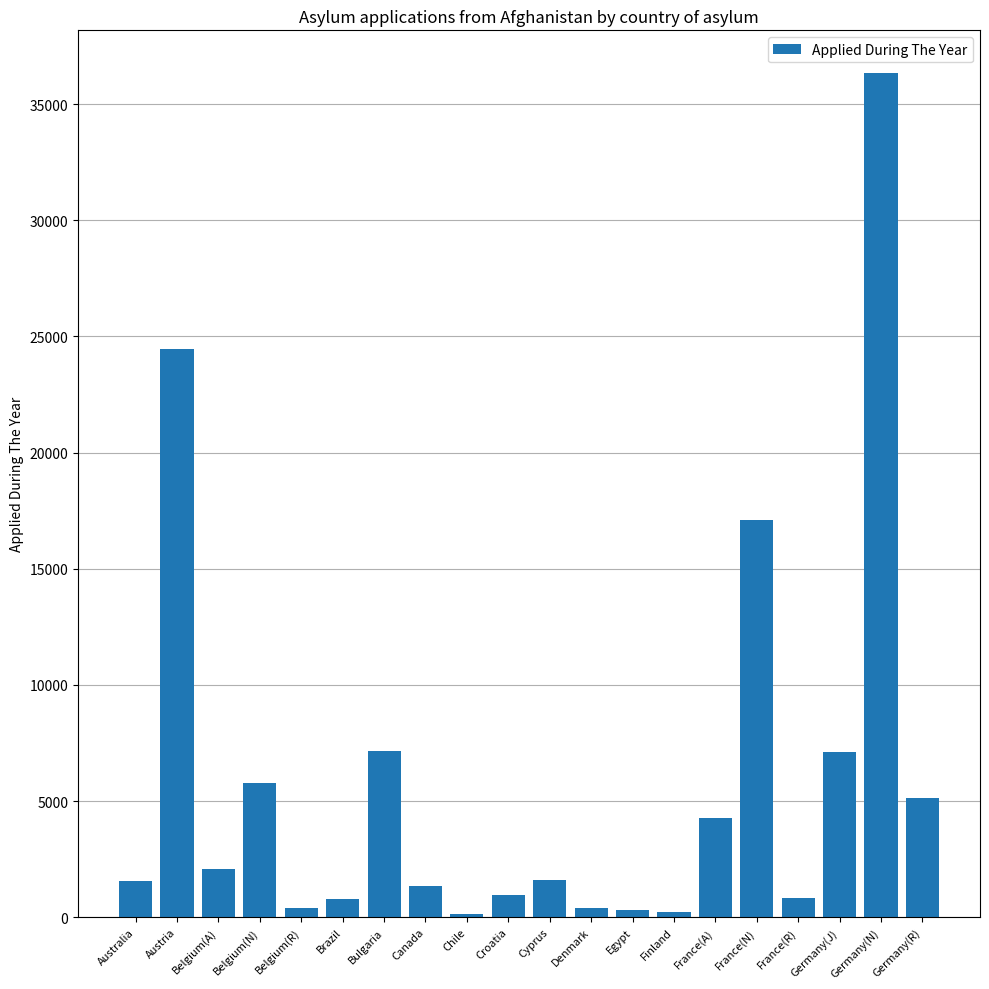

What position from the right is Germany(J)?

3